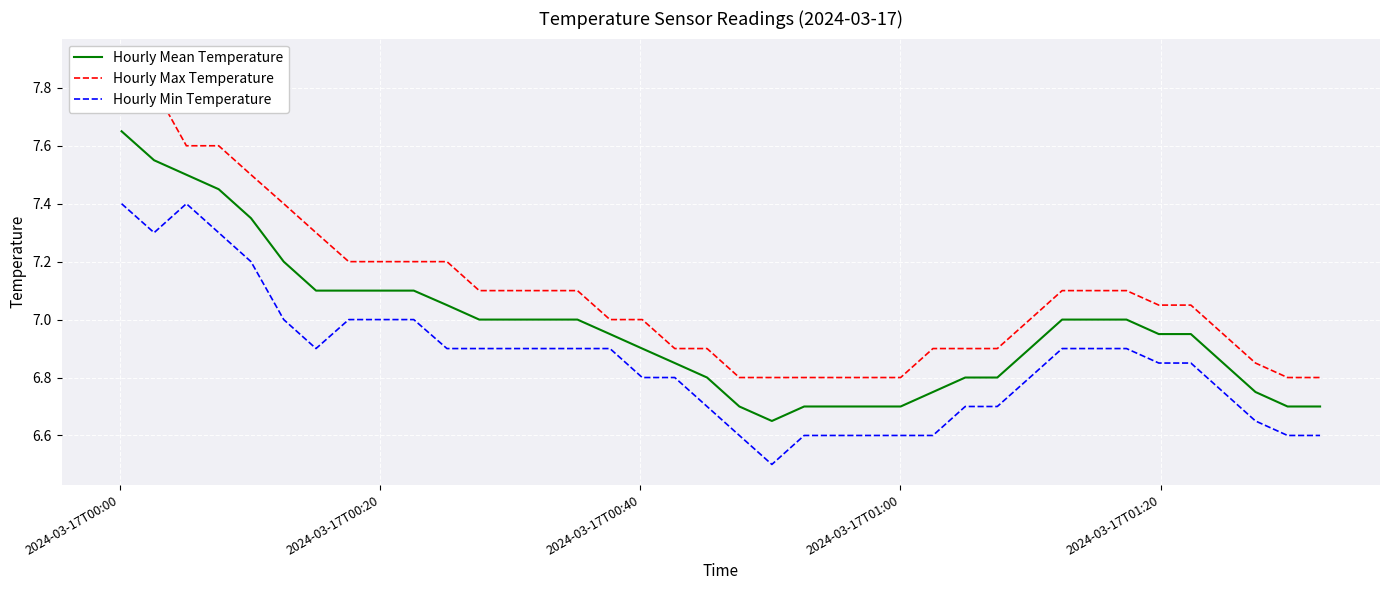

True or false: Hourly Min Temperature and Hourly Mean Temperature intersect in this chart.

False